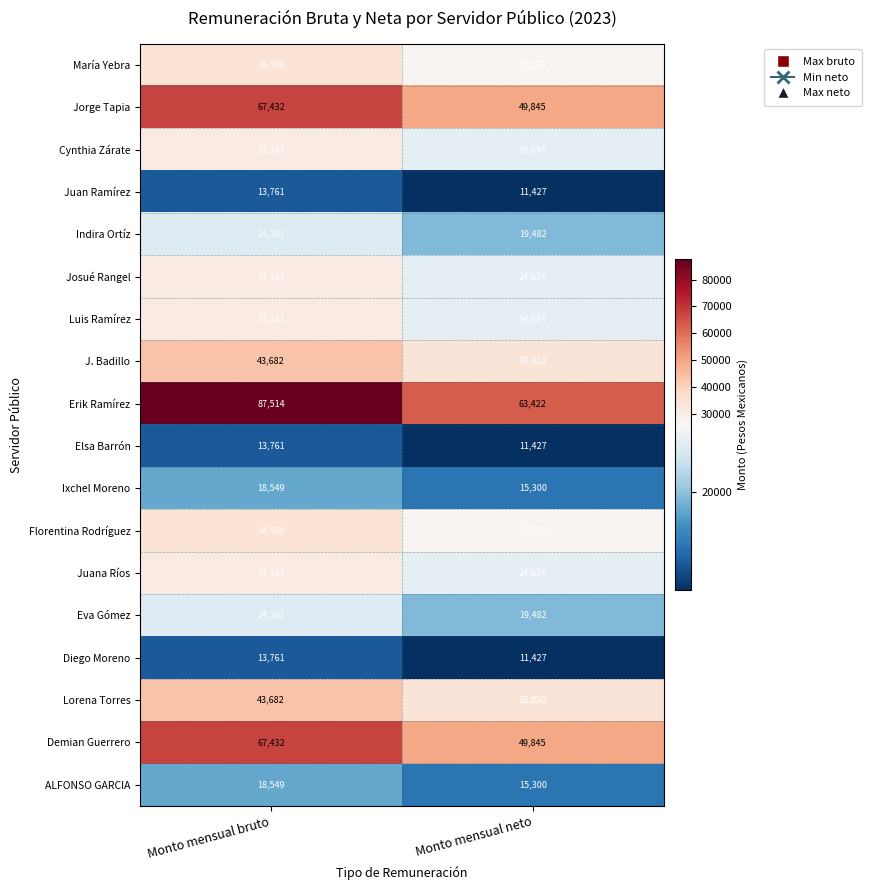

What is the average value of the Juana Ríos series?

27898